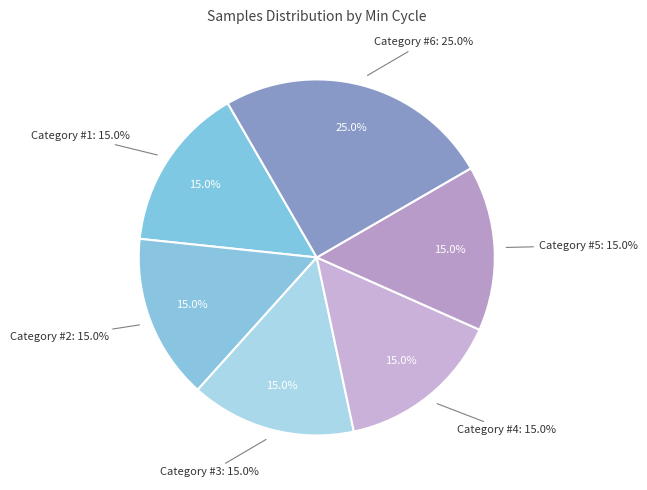

Is there any slice that represents more than half of the pie?

No